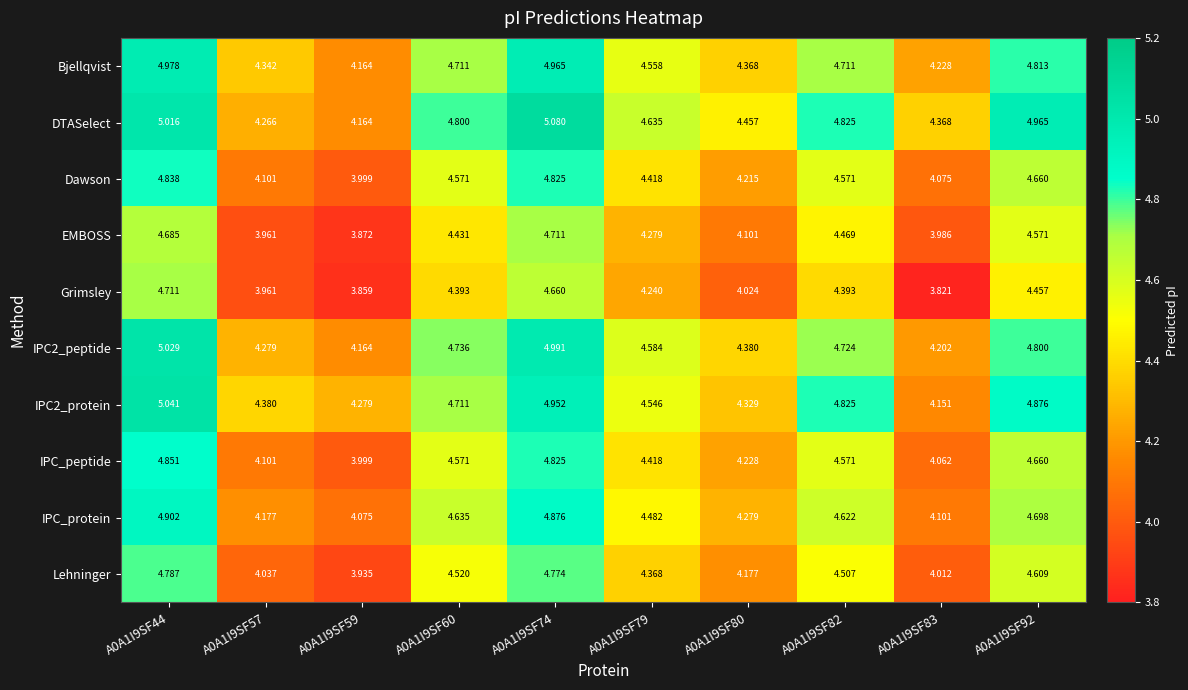

Which series has the largest total across all categories?

DTASelect